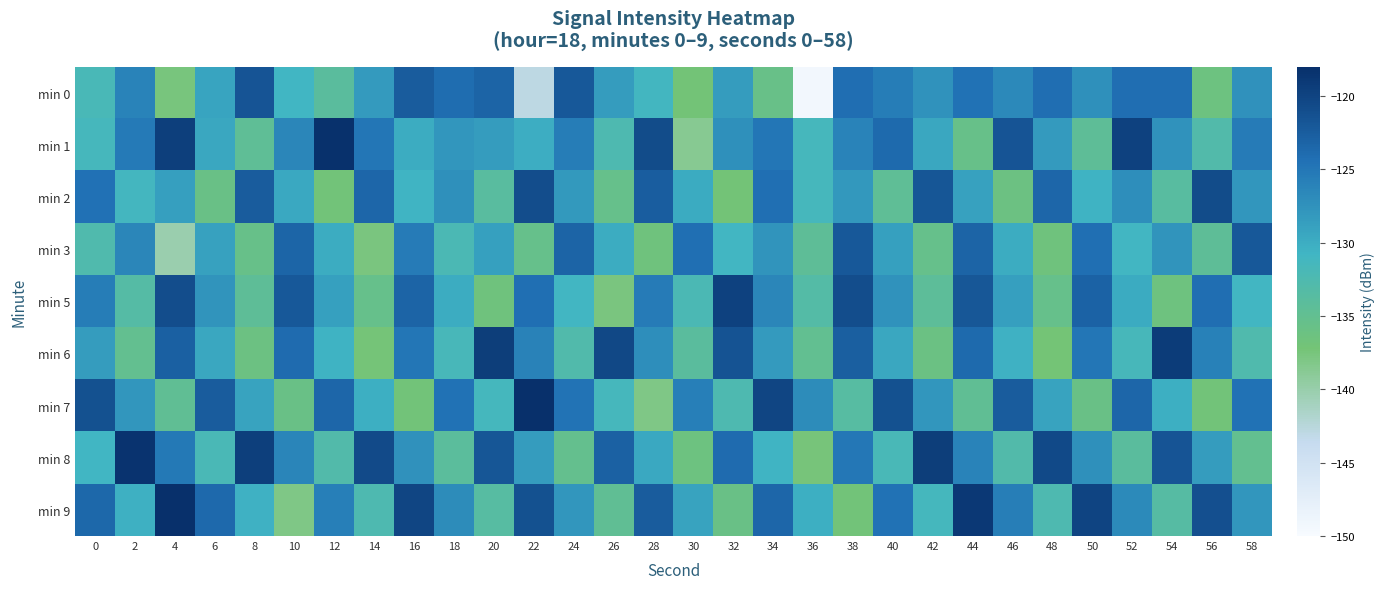

Reading left to right, extract all data points from this chart.

min 0: 0=-131.8	2=-126.2	4=-137.6	6=-129.2	8=-121.7	10=-130.8	12=-134.0	14=-128.3	16=-122.4	18=-124.1	20=-123.2	22=-142.9	24=-122.1	26=-128.4	28=-131.1	30=-137.0	32=-128.5	34=-135.7	36=-149.4	38=-124.2	40=-125.6	42=-127.5	44=-124.6	46=-126.7	48=-124.2	50=-127.4	52=-124.2	54=-124.2	56=-136.3	58=-127.5
min 1: 0=-131.4	2=-125.3	4=-119.5	6=-129.5	8=-134.6	10=-126.4	12=-118.2	14=-125.0	16=-129.9	18=-127.9	20=-128.5	22=-130.1	24=-125.6	26=-132.4	28=-120.8	30=-138.7	32=-127.3	34=-124.9	36=-131.5	38=-126.2	40=-123.8	42=-129.4	44=-135.6	46=-121.7	48=-128.3	50=-134.5	52=-119.8	54=-127.6	56=-132.9	58=-125.4
min 2: 0=-124.5	2=-131.2	4=-128.7	6=-135.8	8=-122.4	10=-129.6	12=-136.9	14=-123.5	16=-130.7	18=-127.3	20=-133.8	22=-120.9	24=-128.2	26=-135.4	28=-122.6	30=-129.8	32=-137.1	34=-124.3	36=-131.5	38=-128.1	40=-134.6	42=-121.8	44=-129.0	46=-136.2	48=-123.4	50=-130.6	52=-127.2	54=-133.7	56=-120.8	58=-128.0
min 3: 0=-132.7	2=-126.4	4=-140.2	6=-128.9	8=-135.6	10=-123.3	12=-130.0	14=-137.7	16=-125.4	18=-132.1	20=-128.8	22=-135.5	24=-123.2	26=-129.9	28=-136.6	30=-124.3	32=-131.0	34=-127.7	36=-134.4	38=-122.1	40=-128.8	42=-135.5	44=-123.2	46=-129.9	48=-136.6	50=-124.3	52=-131.0	54=-127.7	56=-134.4	58=-122.1
min 5: 0=-125.6	2=-133.3	4=-121.0	6=-127.7	8=-134.4	10=-122.1	12=-128.8	14=-135.5	16=-123.2	18=-129.9	20=-136.6	22=-124.3	24=-131.0	26=-137.7	28=-125.4	30=-132.1	32=-119.8	34=-126.5	36=-133.2	38=-120.9	40=-127.6	42=-134.3	44=-122.0	46=-128.7	48=-135.4	50=-123.1	52=-129.8	54=-136.5	56=-124.2	58=-130.9
min 6: 0=-128.4	2=-135.1	4=-122.8	6=-129.5	8=-136.2	10=-123.9	12=-130.6	14=-137.3	16=-125.0	18=-131.7	20=-119.4	22=-126.1	24=-132.8	26=-120.5	28=-127.2	30=-133.9	32=-121.6	34=-128.3	36=-135.0	38=-122.7	40=-129.4	42=-136.1	44=-123.8	46=-130.5	48=-137.2	50=-124.9	52=-131.6	54=-119.3	56=-126.0	58=-132.7
min 7: 0=-121.3	2=-128.0	4=-134.7	6=-122.4	8=-129.1	10=-135.8	12=-123.5	14=-130.2	16=-136.9	18=-124.6	20=-131.3	22=-118.0	24=-124.7	26=-131.4	28=-138.1	30=-125.8	32=-132.5	34=-120.2	36=-126.9	38=-133.6	40=-121.3	42=-128.0	44=-134.7	46=-122.4	48=-129.1	50=-135.8	52=-123.5	54=-130.2	56=-136.9	58=-124.6
min 8: 0=-130.8	2=-118.5	4=-125.2	6=-131.9	8=-119.6	10=-126.3	12=-133.0	14=-120.7	16=-127.4	18=-134.1	20=-121.8	22=-128.5	24=-135.2	26=-122.9	28=-129.6	30=-136.3	32=-124.0	34=-130.7	36=-137.4	38=-125.1	40=-131.8	42=-119.5	44=-126.2	46=-132.9	48=-120.6	50=-127.3	52=-134.0	54=-121.7	56=-128.4	58=-135.1
min 9: 0=-123.6	2=-130.3	4=-117.0	6=-123.7	8=-130.4	10=-138.1	12=-125.8	14=-132.5	16=-120.2	18=-126.9	20=-133.6	22=-121.3	24=-128.0	26=-134.7	28=-122.4	30=-129.1	32=-135.8	34=-123.5	36=-130.2	38=-136.9	40=-124.6	42=-131.3	44=-119.0	46=-125.7	48=-132.4	50=-120.1	52=-126.8	54=-133.5	56=-121.2	58=-127.9